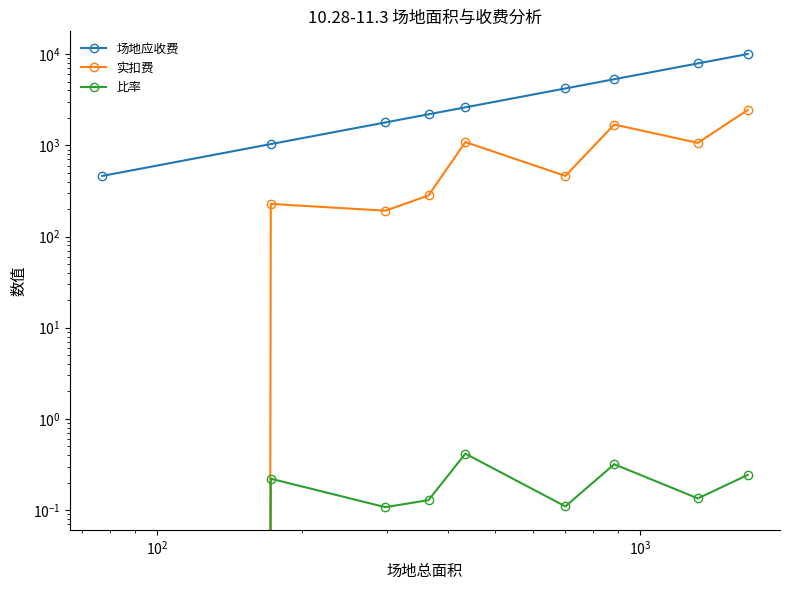

At how many categories does at least one series exceed 3818?

4